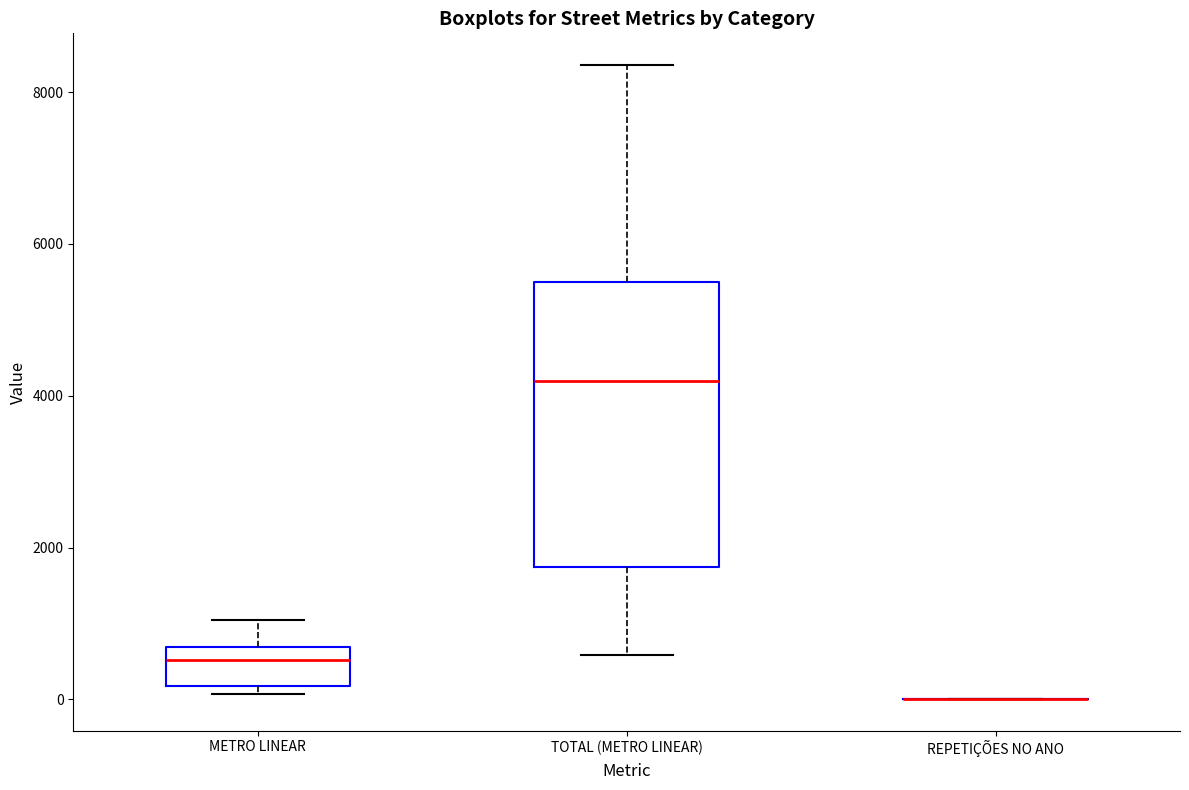

Which box is the tallest, from its lower edge to its upper edge?

TOTAL (METRO LINEAR)